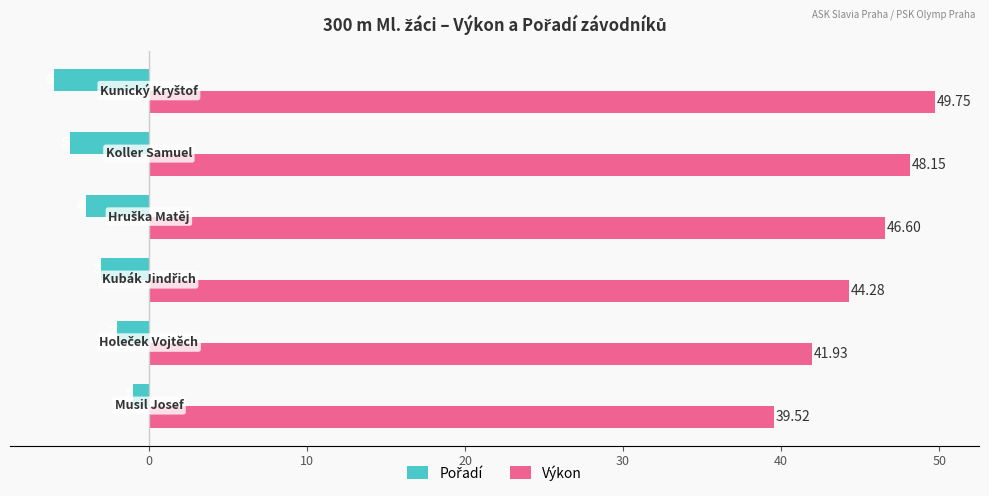

At how many categories does at least one series exceed 8?

6